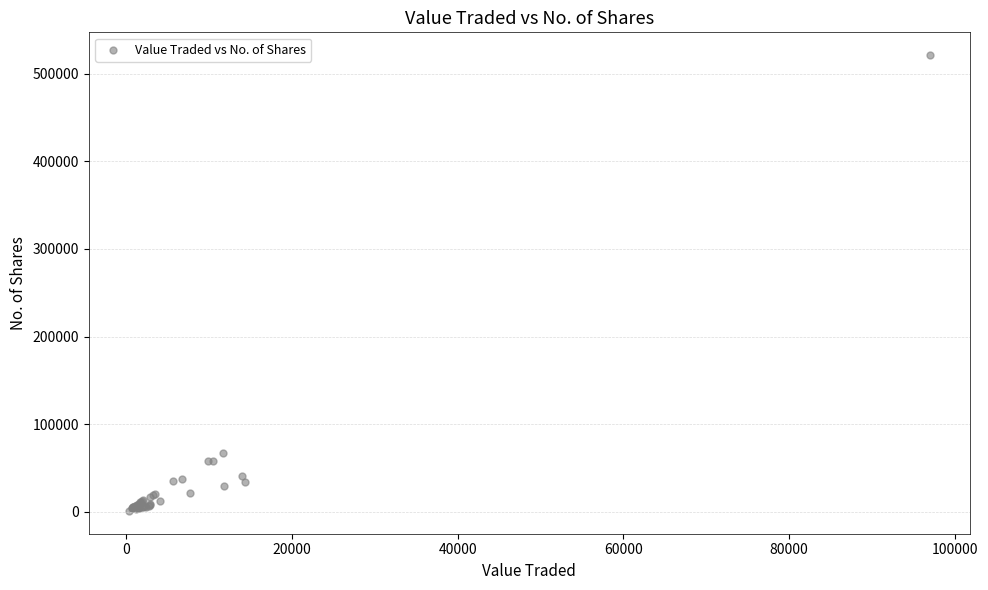

What Y value in the scatter plot is closest to 261153?

66927